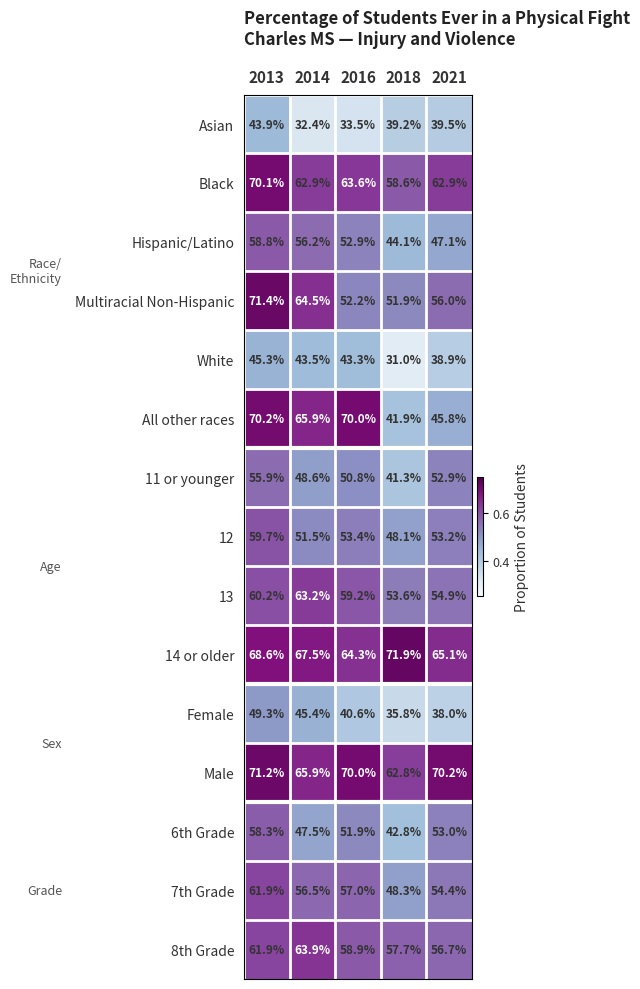

Which series has the largest total across all categories?

Male